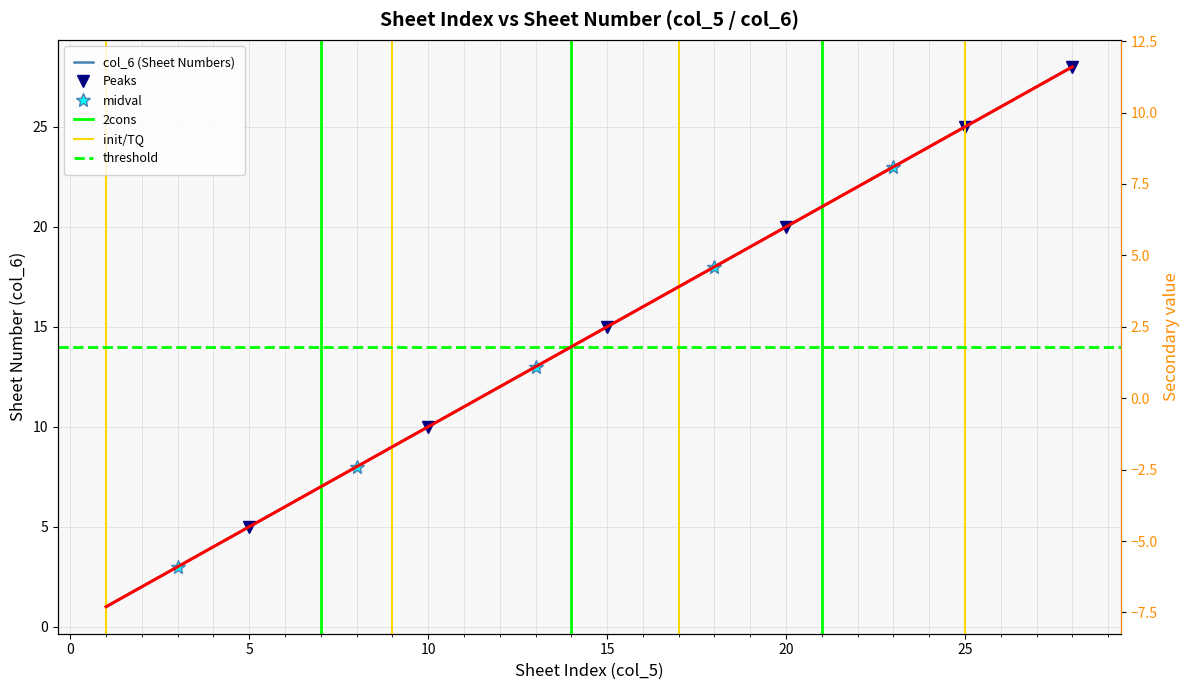

Does the chart display data point markers on the line(s)?

No